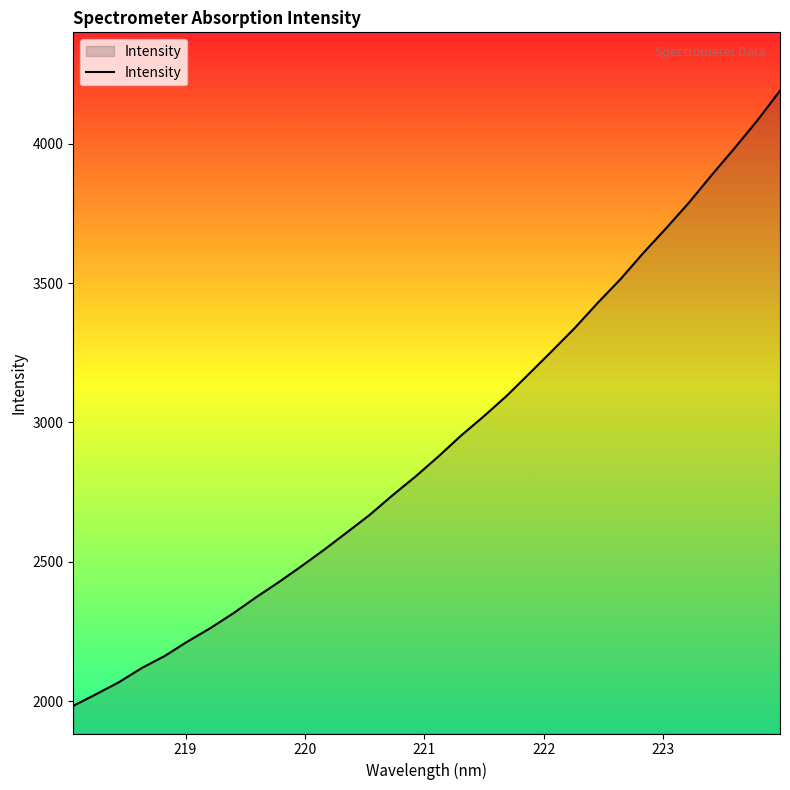

What is the difference between the maximum and minimum values?

2205.7